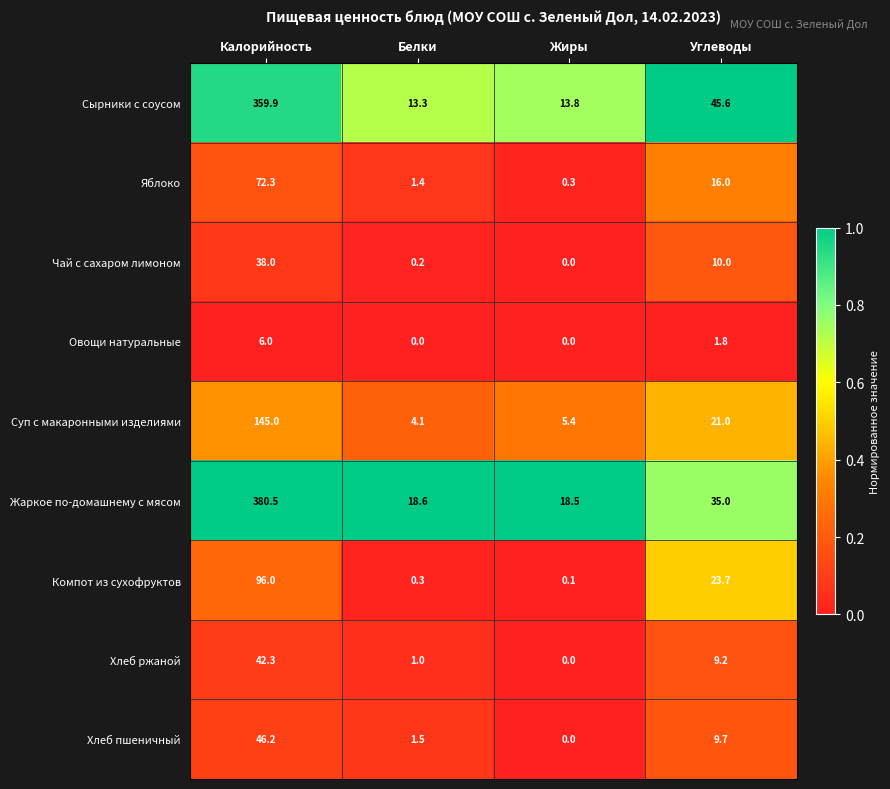

Which series changed the most between Калорийность and Белки?

Жаркое по-домашнему с мясом